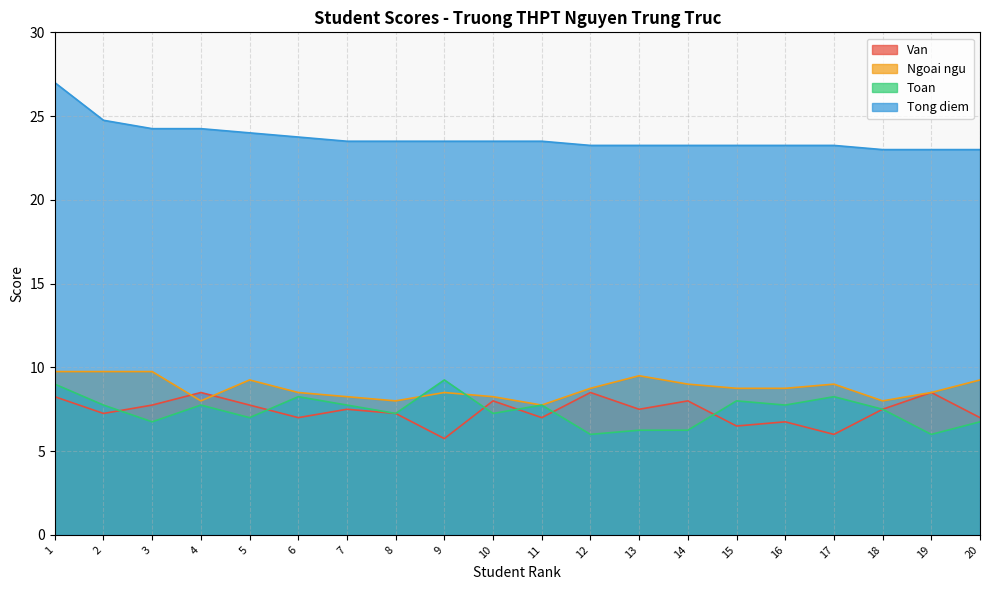

True or false: Toan and Ngoai ngu intersect in this chart.

True